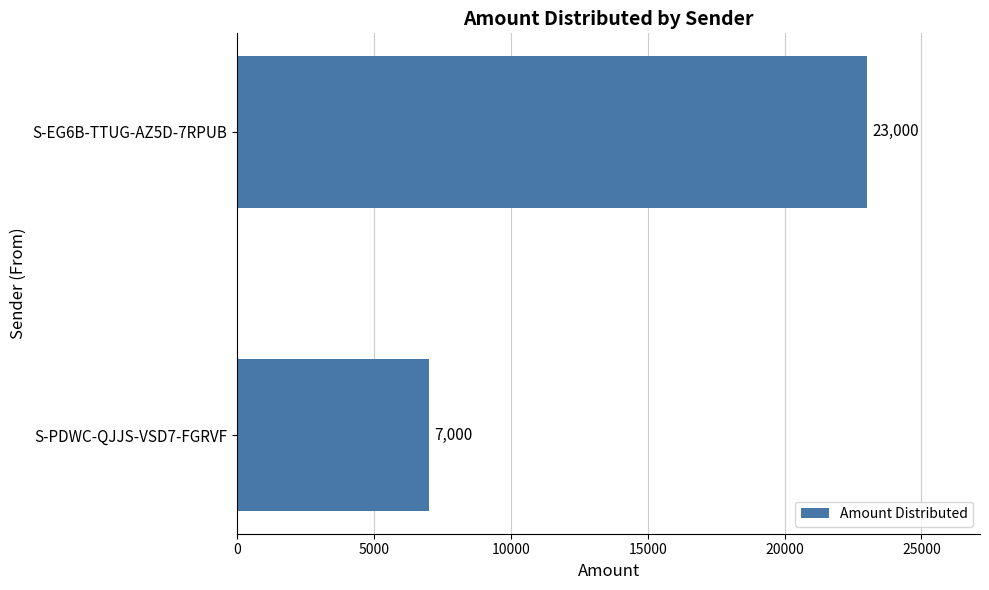

What is the ratio of the value at S-EG6B-TTUG-AZ5D-7RPUB to the value at S-PDWC-QJJS-VSD7-FGRVF?

3.3